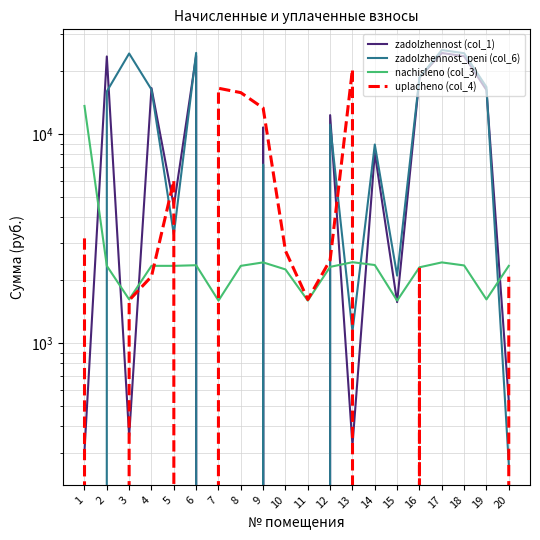

Between 18 and 5, which is larger?

18